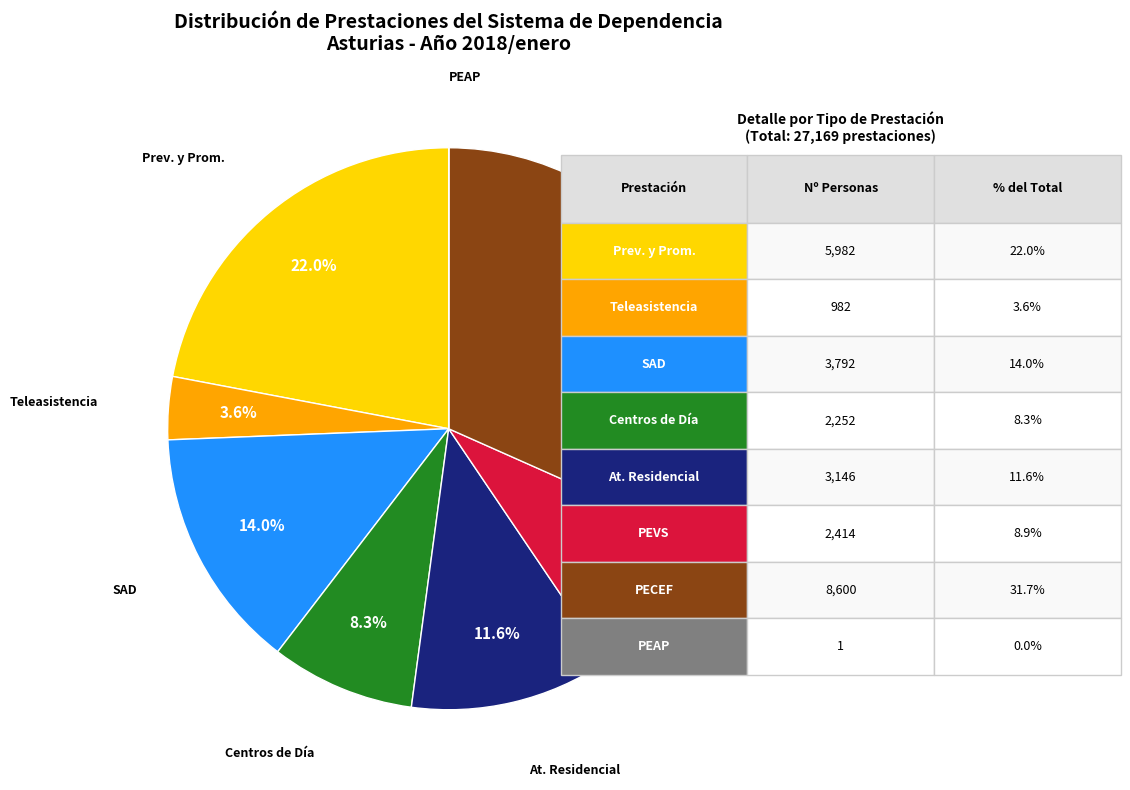

How many slices are in this pie chart?

8